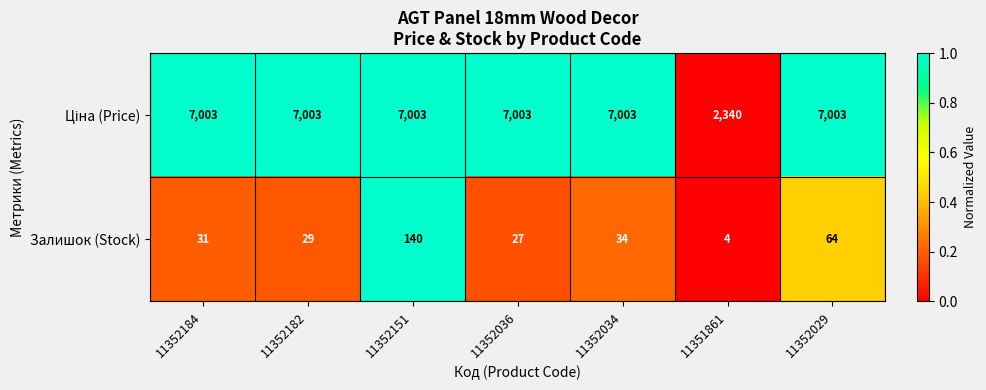

At which category does the chart reach its minimum across all series?

11351861